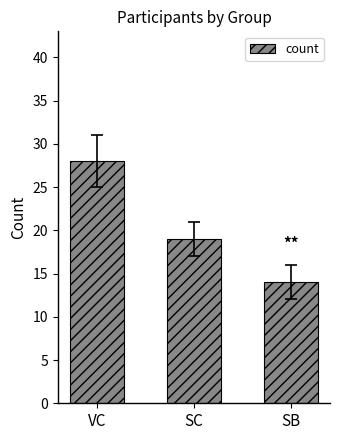

What is the sum of all values?

61